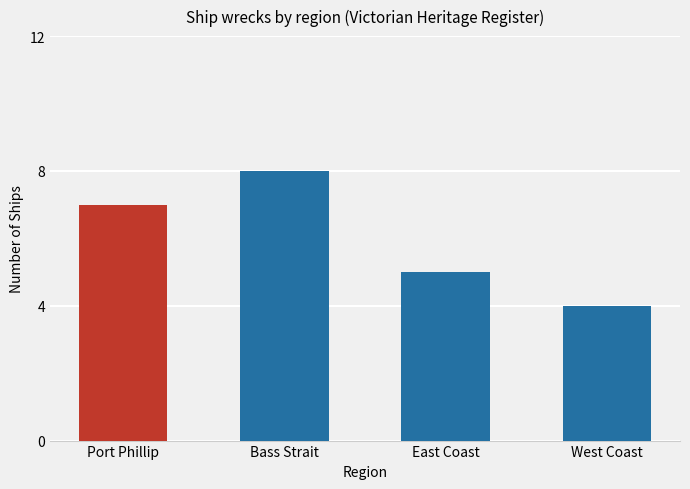

The chart shows a value of 2 at Bass Strait. True or false?

False